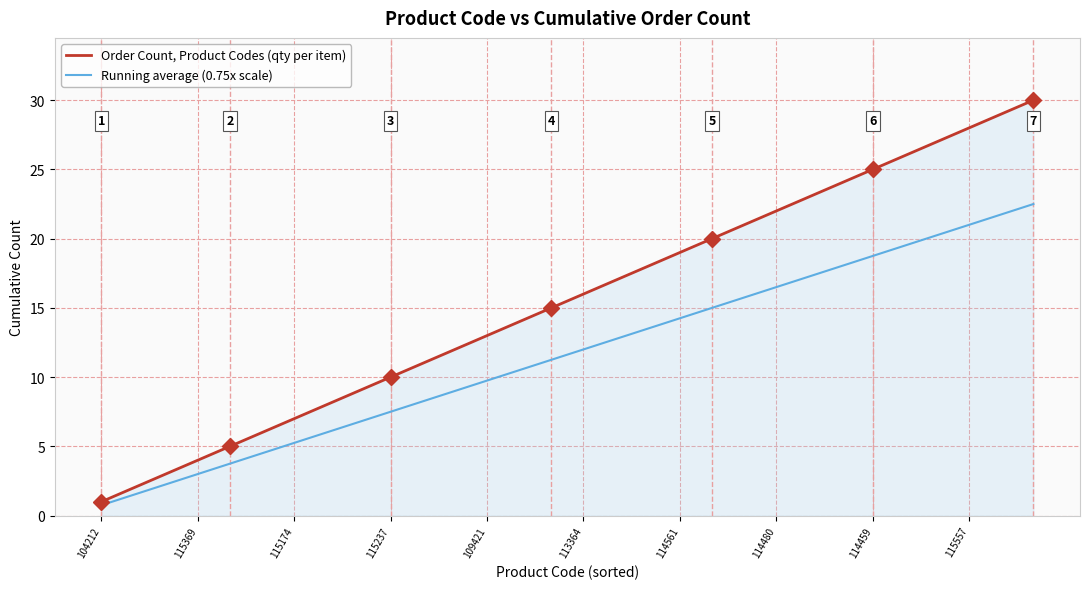

What is the sum of all Order Count, Product Codes (qty per item) values?

465.0